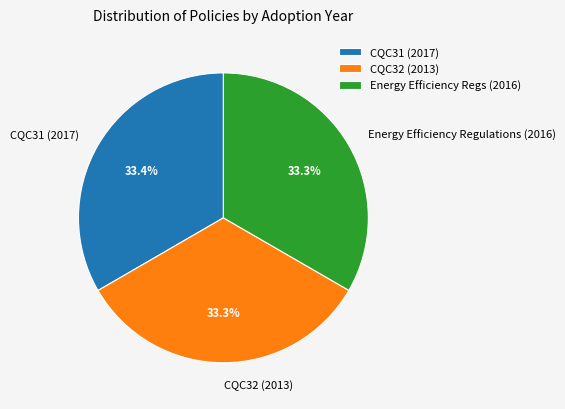

True or false: CQC32 (2013) accounts for 19% of the total.

False